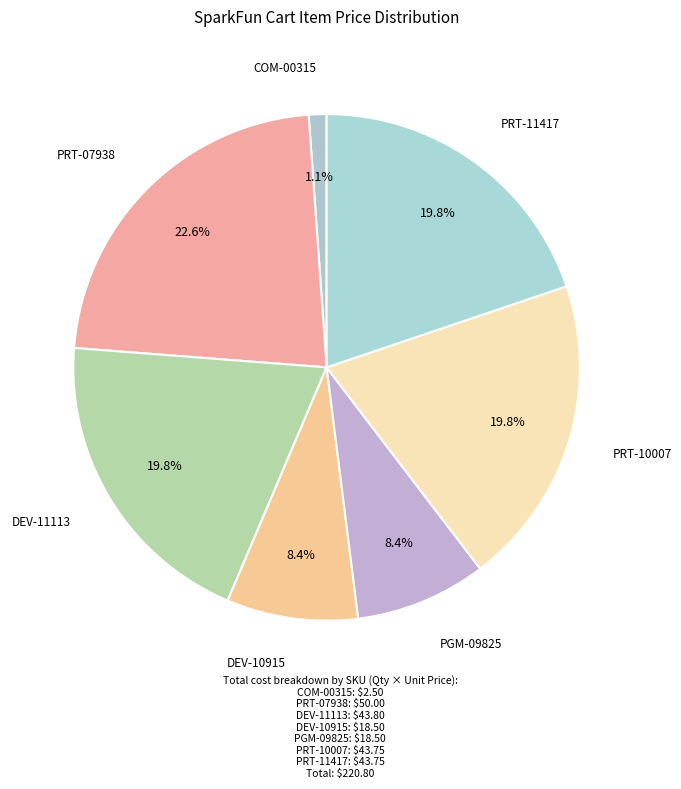

How many segments does this pie chart have?

7